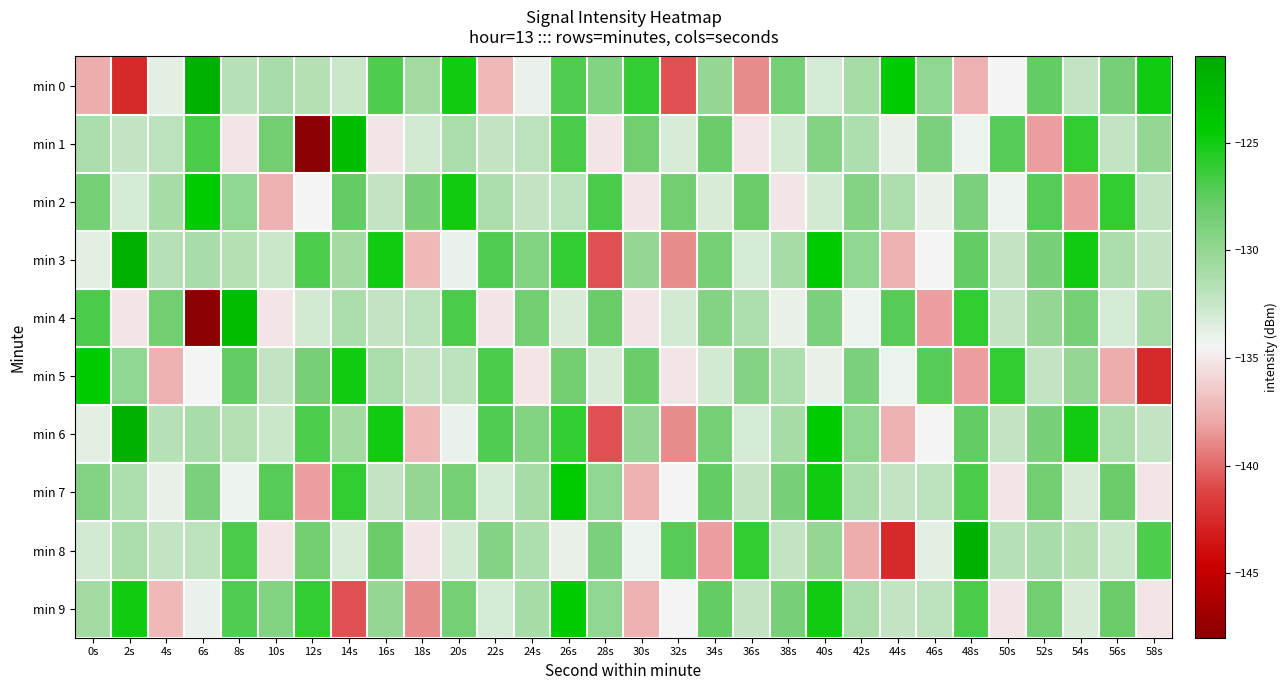

Reading right to left, extract all data points from this chart.

min 0: 58s=-125.0	56s=-128.7	54s=-132.2	52s=-127.7	50s=-134.5	48s=-137.6	46s=-129.8	44s=-124.3	42s=-131.0	40s=-133.1	38s=-128.6	36s=-138.9	34s=-130.0	32s=-140.8	30s=-126.2	28s=-129.2	26s=-127.1	24s=-134.0	22s=-137.2	20s=-124.9	18s=-130.7	16s=-127.0	14s=-132.5	12s=-131.6	10s=-131.1	8s=-131.7	6s=-121.7	4s=-133.7	2s=-142.5	0s=-137.7
min 1: 58s=-130.0	56s=-132.2	54s=-126.0	52s=-138.2	50s=-127.3	48s=-134.2	46s=-128.9	44s=-133.9	42s=-131.2	40s=-129.2	38s=-133.0	36s=-135.2	34s=-128.0	32s=-133.2	30s=-128.3	28s=-135.2	26s=-126.9	24s=-131.9	22s=-132.2	20s=-131.2	18s=-133.0	16s=-135.2	14s=-123.0	12s=-148.2	10s=-128.3	8s=-135.2	6s=-126.9	4s=-131.9	2s=-132.2	0s=-131.2
min 2: 58s=-132.2	56s=-126.0	54s=-138.2	52s=-127.3	50s=-134.2	48s=-128.9	46s=-133.9	44s=-131.2	42s=-129.2	40s=-133.0	38s=-135.2	36s=-128.0	34s=-133.2	32s=-128.3	30s=-135.2	28s=-126.9	26s=-131.9	24s=-132.2	22s=-131.2	20s=-125.0	18s=-128.7	16s=-132.2	14s=-127.7	12s=-134.5	10s=-137.6	8s=-129.8	6s=-124.3	4s=-131.0	2s=-133.1	0s=-128.6
min 3: 58s=-132.2	56s=-131.2	54s=-125.0	52s=-128.7	50s=-132.2	48s=-127.7	46s=-134.5	44s=-137.6	42s=-129.8	40s=-124.3	38s=-131.0	36s=-133.1	34s=-128.6	32s=-138.9	30s=-130.0	28s=-140.8	26s=-126.2	24s=-129.2	22s=-127.1	20s=-134.0	18s=-137.2	16s=-124.9	14s=-130.7	12s=-127.0	10s=-132.5	8s=-131.6	6s=-131.1	4s=-131.7	2s=-121.7	0s=-133.7
min 4: 58s=-131.0	56s=-133.1	54s=-128.6	52s=-130.0	50s=-132.2	48s=-126.0	46s=-138.2	44s=-127.3	42s=-134.2	40s=-128.9	38s=-133.9	36s=-131.2	34s=-129.2	32s=-133.0	30s=-135.2	28s=-128.0	26s=-133.2	24s=-128.3	22s=-135.2	20s=-126.9	18s=-131.9	16s=-132.2	14s=-131.2	12s=-133.0	10s=-135.2	8s=-123.0	6s=-148.2	4s=-128.3	2s=-135.2	0s=-126.9
min 5: 58s=-142.5	56s=-137.7	54s=-130.0	52s=-132.2	50s=-126.0	48s=-138.2	46s=-127.3	44s=-134.2	42s=-128.9	40s=-133.9	38s=-131.2	36s=-129.2	34s=-133.0	32s=-135.2	30s=-128.0	28s=-133.2	26s=-128.3	24s=-135.2	22s=-126.9	20s=-131.9	18s=-132.2	16s=-131.2	14s=-125.0	12s=-128.7	10s=-132.2	8s=-127.7	6s=-134.5	4s=-137.6	2s=-129.8	0s=-124.3
min 6: 58s=-132.2	56s=-131.2	54s=-125.0	52s=-128.7	50s=-132.2	48s=-127.7	46s=-134.5	44s=-137.6	42s=-129.8	40s=-124.3	38s=-131.0	36s=-133.1	34s=-128.6	32s=-138.9	30s=-130.0	28s=-140.8	26s=-126.2	24s=-129.2	22s=-127.1	20s=-134.0	18s=-137.2	16s=-124.9	14s=-130.7	12s=-127.0	10s=-132.5	8s=-131.6	6s=-131.1	4s=-131.7	2s=-121.7	0s=-133.7
min 7: 58s=-135.2	56s=-128.0	54s=-133.2	52s=-128.3	50s=-135.2	48s=-126.9	46s=-131.9	44s=-132.2	42s=-131.2	40s=-125.0	38s=-128.7	36s=-132.2	34s=-127.7	32s=-134.5	30s=-137.6	28s=-129.8	26s=-124.3	24s=-131.0	22s=-133.1	20s=-128.6	18s=-130.0	16s=-132.2	14s=-126.0	12s=-138.2	10s=-127.3	8s=-134.2	6s=-128.9	4s=-133.9	2s=-131.2	0s=-129.2
min 8: 58s=-127.0	56s=-132.5	54s=-131.6	52s=-131.1	50s=-131.7	48s=-121.7	46s=-133.7	44s=-142.5	42s=-137.7	40s=-130.0	38s=-132.2	36s=-126.0	34s=-138.2	32s=-127.3	30s=-134.2	28s=-128.9	26s=-133.9	24s=-131.2	22s=-129.2	20s=-133.0	18s=-135.2	16s=-128.0	14s=-133.2	12s=-128.3	10s=-135.2	8s=-126.9	6s=-131.9	4s=-132.2	2s=-131.2	0s=-133.0
min 9: 58s=-135.2	56s=-128.0	54s=-133.2	52s=-128.3	50s=-135.2	48s=-126.9	46s=-131.9	44s=-132.2	42s=-131.2	40s=-125.0	38s=-128.7	36s=-132.2	34s=-127.7	32s=-134.5	30s=-137.6	28s=-129.8	26s=-124.3	24s=-131.0	22s=-133.1	20s=-128.6	18s=-138.9	16s=-130.0	14s=-140.8	12s=-126.2	10s=-129.2	8s=-127.1	6s=-134.0	4s=-137.2	2s=-124.9	0s=-130.7